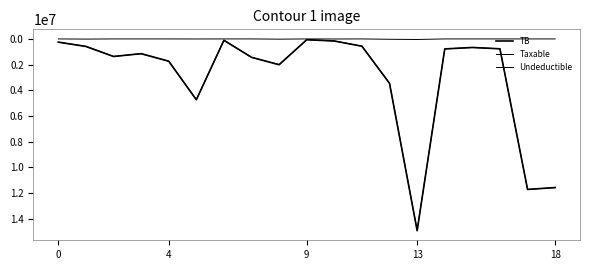

How many interior local peaks does the TB series have?

5